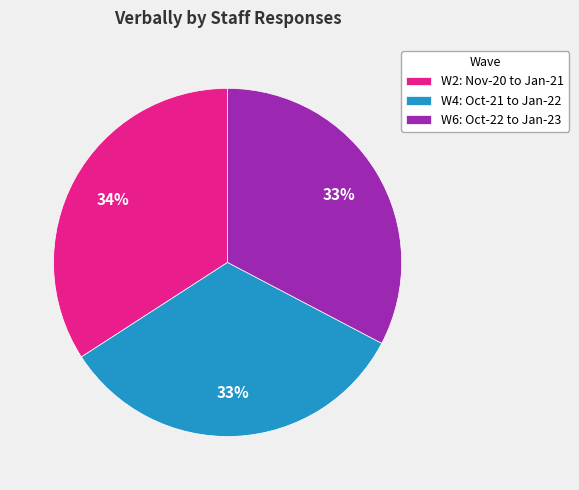

Which slice is the largest?

W2: Nov-20 to Jan-21